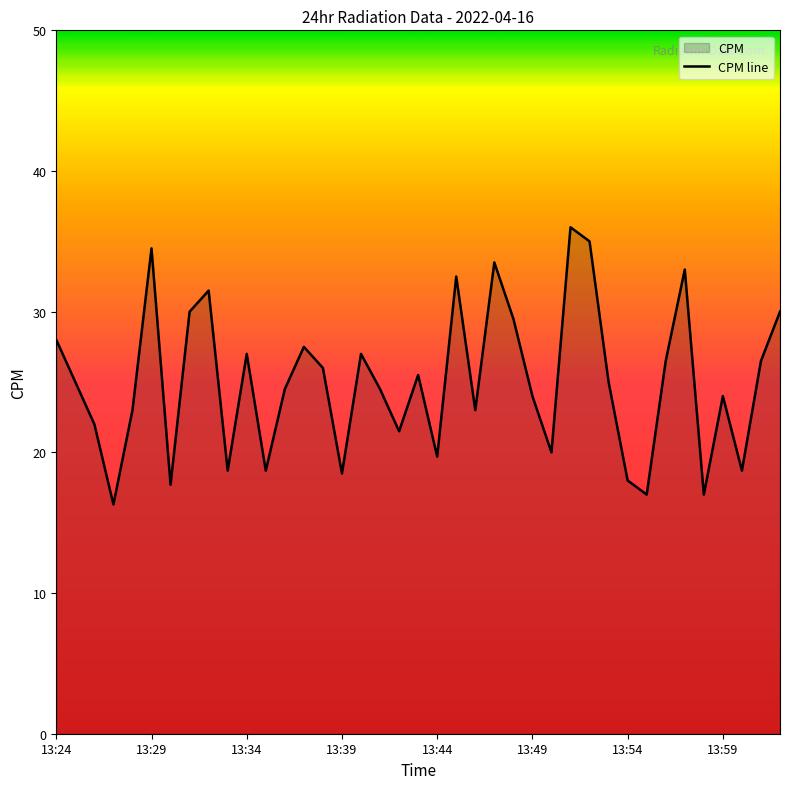

Rank the categories by value from lowest to highest.

13:27, 13:55, 13:58, 13:30, 13:54, 13:39, 13:33, 13:35, 14:00, 13:44, 13:50, 13:42, 13:26, 13:28, 13:46, 13:49, 13:59, 13:36, 13:41, 13:25, 13:53, 13:43, 13:38, 13:56, 14:01, 13:34, 13:40, 13:37, 13:24, 13:48, 13:31, 14:02, 13:32, 13:45, 13:57, 13:47, 13:29, 13:52, 13:51